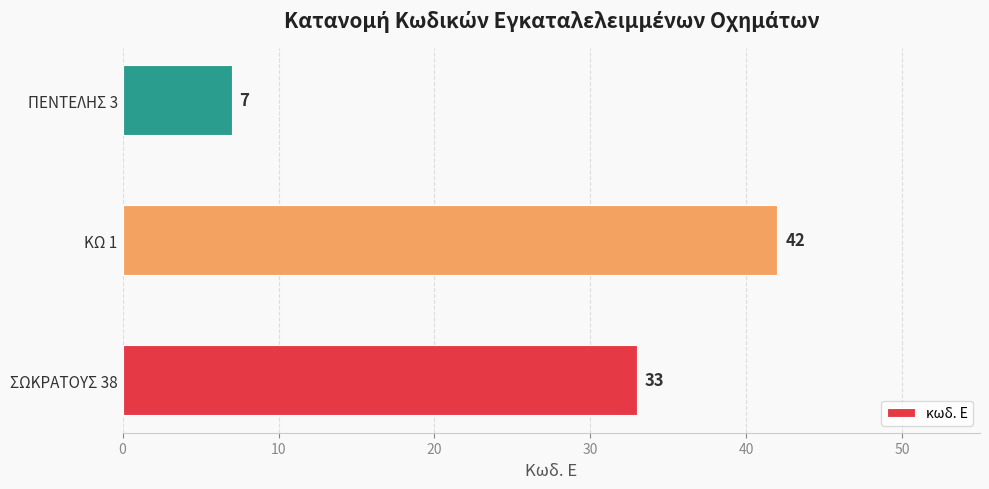

The chart shows a value of 58 at ΣΩΚΡΑΤΟΥΣ 38. True or false?

False